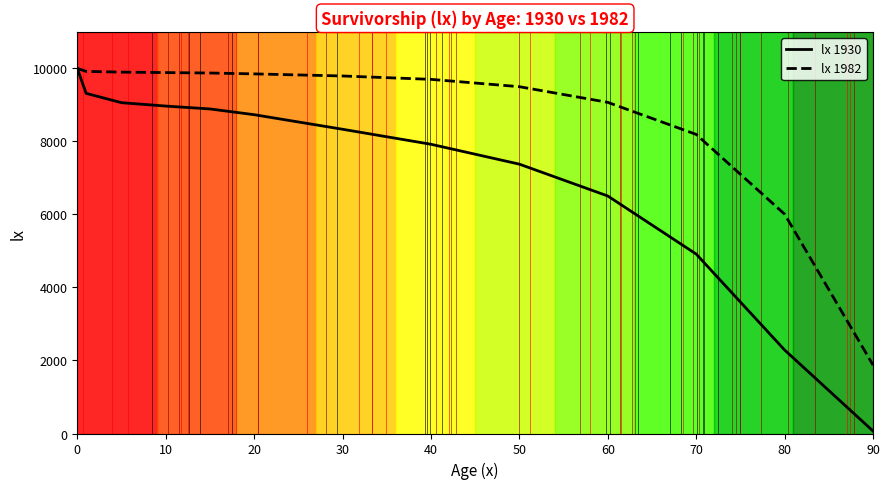

Does the chart display data point markers on the line(s)?

No